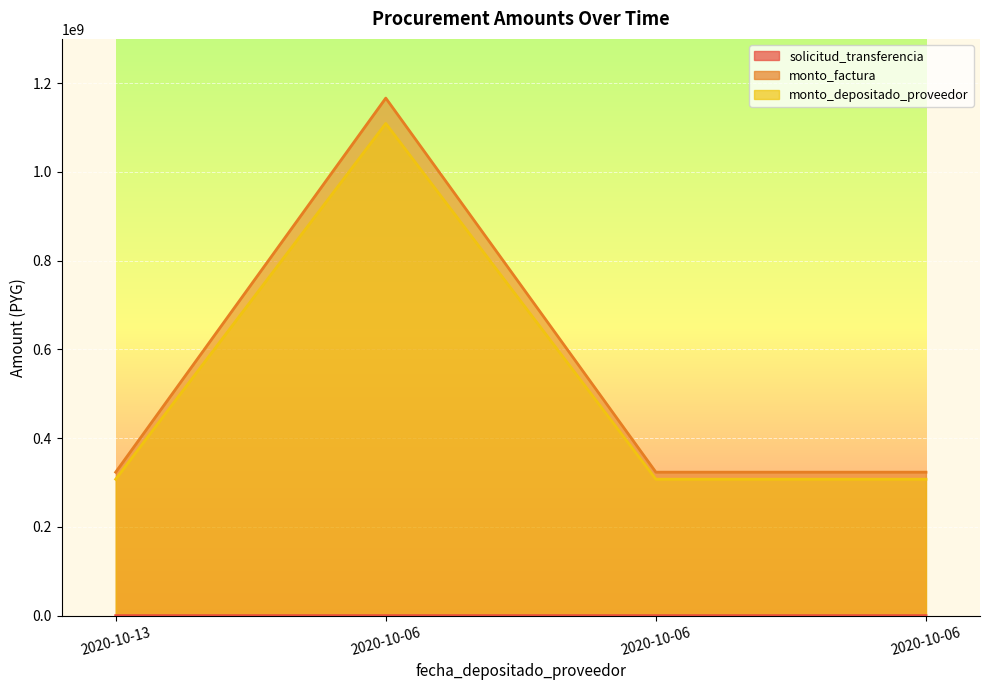

True or false: monto_depositado_proveedor has more than 1 interior local peaks.

False